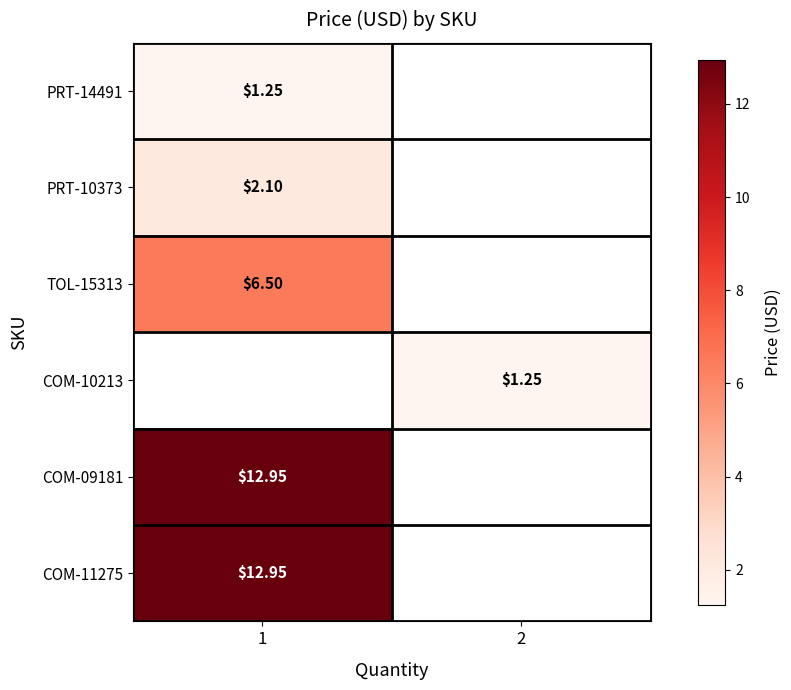

How many data points does each series have?

2